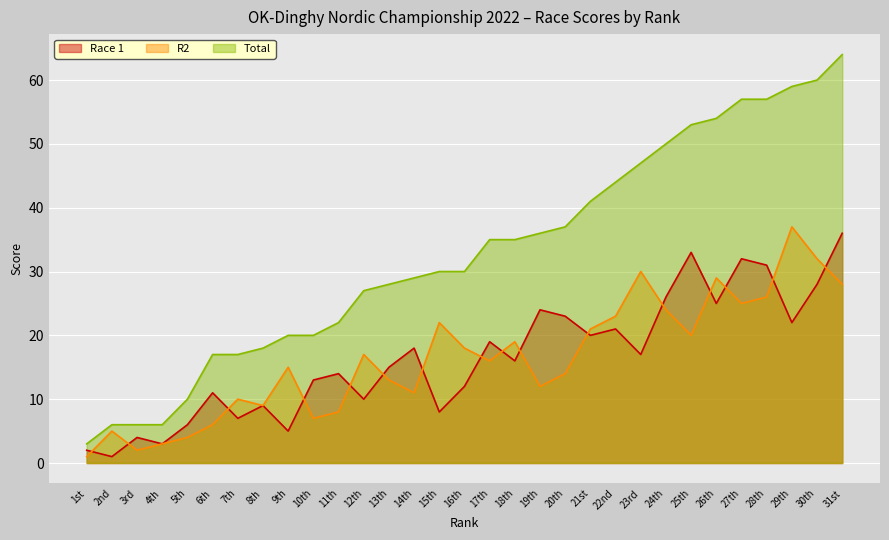

What value does the Race 1 series have at 6th?

11